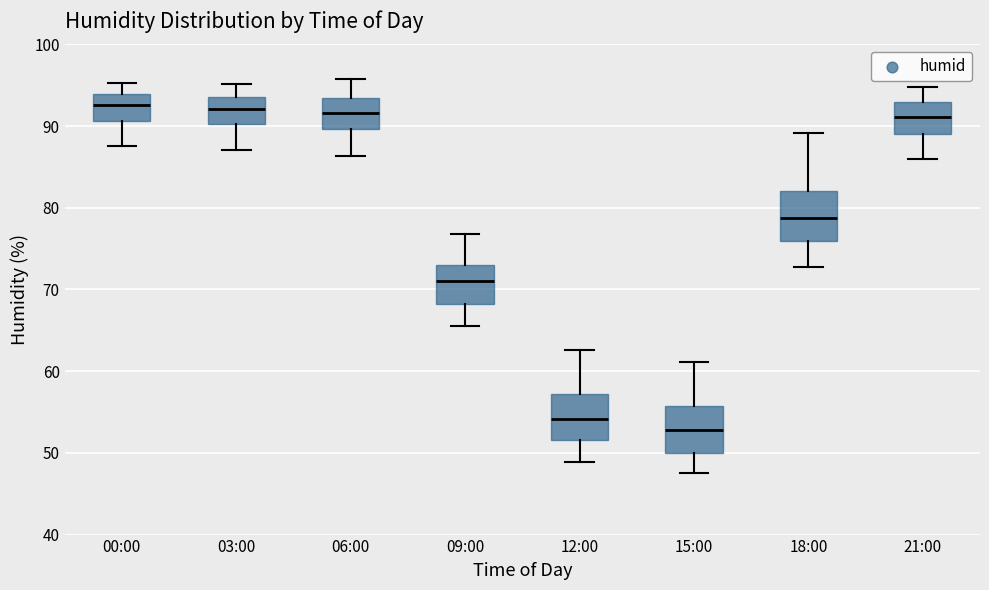

Reading left to right, transcribe this box plot: for each box, give where its median line is, the range the box spans, and where its two whiskers end, as read against the y-axis. The values are not printed on the chart, so give them approximately, as read against the axis.

00:00: median 93, box 91 to 94, whiskers 88 to 95
03:00: median 92, box 90 to 94, whiskers 87 to 95
06:00: median 92, box 90 to 93, whiskers 86 to 96
09:00: median 71, box 68 to 73, whiskers 66 to 77
12:00: median 54, box 52 to 57, whiskers 49 to 63
15:00: median 53, box 50 to 56, whiskers 48 to 61
18:00: median 79, box 76 to 82, whiskers 73 to 89
21:00: median 91, box 89 to 93, whiskers 86 to 95